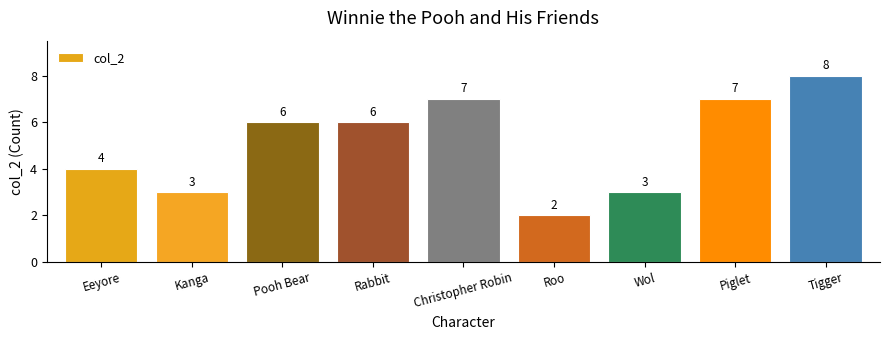

Count the values in the range 3 to 7.

7